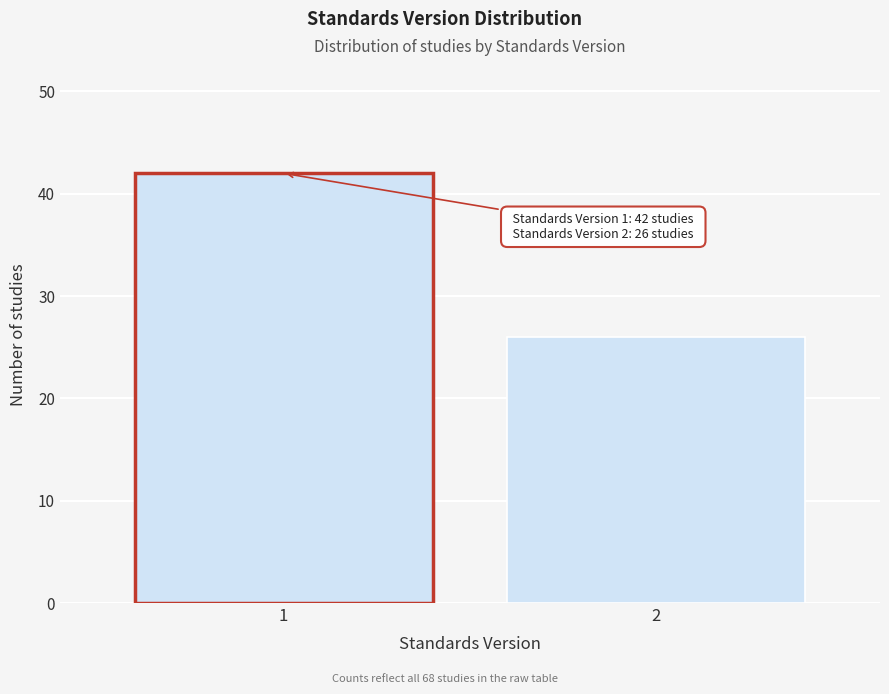

Reading left to right, transcribe all the data shown in this chart.

42	26